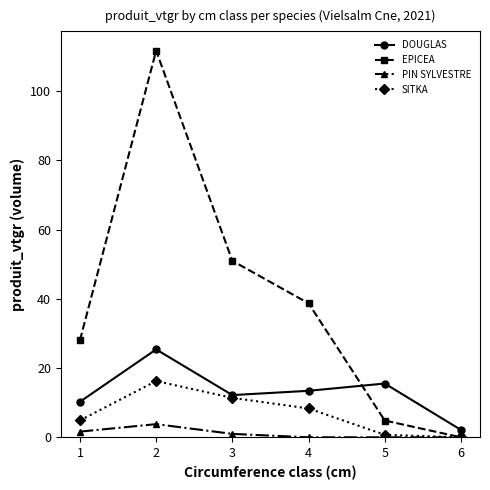

Which series has the largest range (max minus min)?

EPICEA